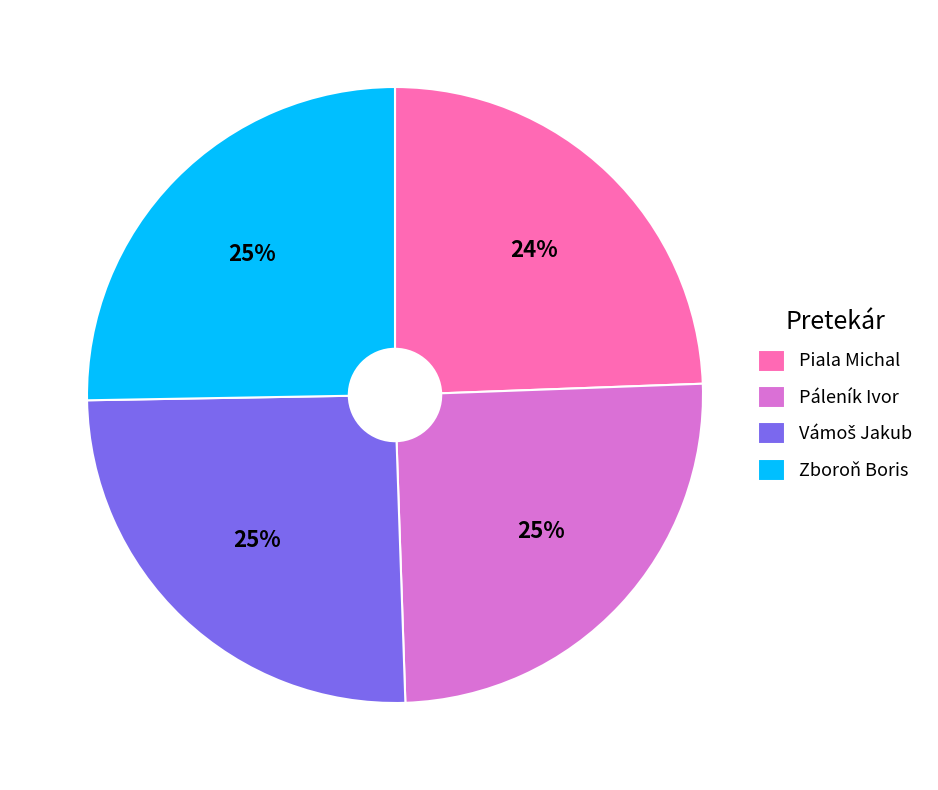

Count the number of slices in the pie.

4